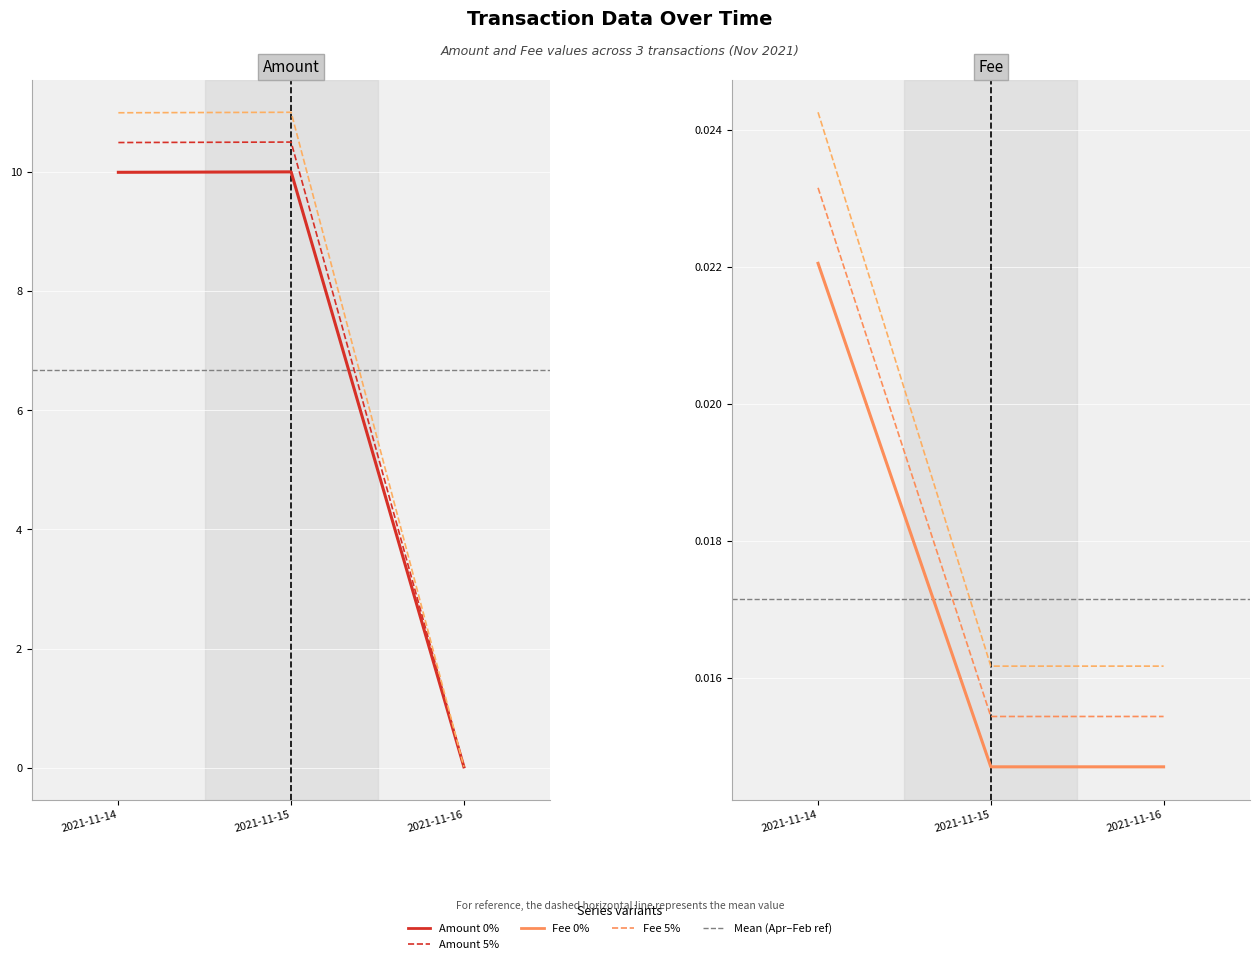

Which series has the largest range (max minus min)?

Amount (10%)